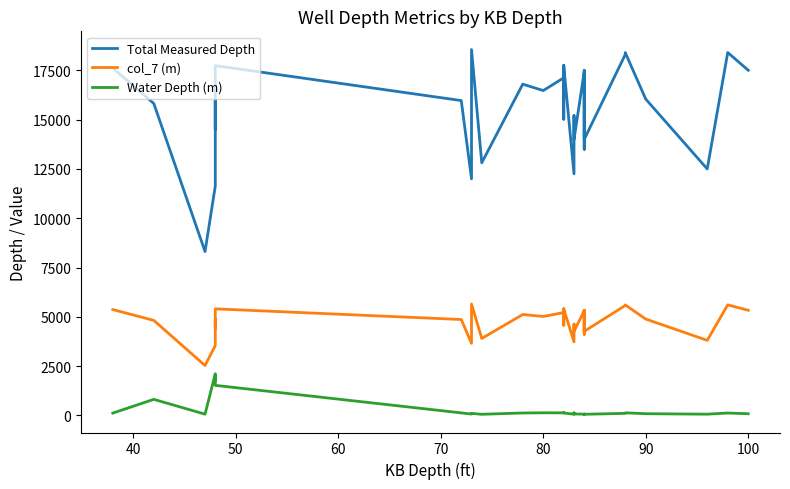

True or false: col_7 (m) and Water Depth (m) cross at least once.

False